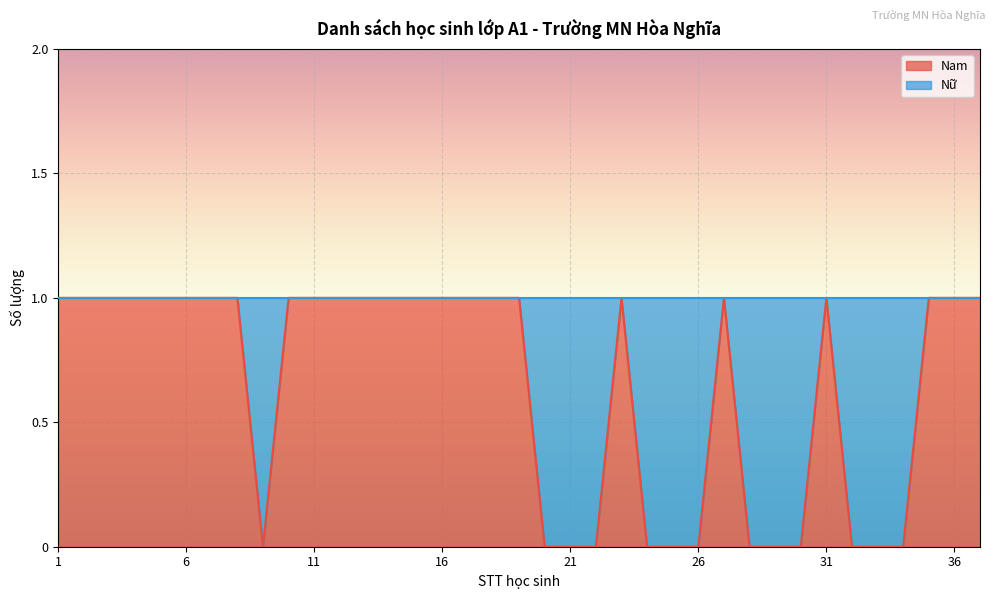

List the labels in order of value, smallest first.

9, 20, 21, 22, 24, 25, 26, 28, 29, 30, 32, 33, 34, 1, 2, 3, 4, 5, 6, 7, 8, 10, 11, 12, 13, 14, 15, 16, 17, 18, 19, 23, 27, 31, 35, 36, 37